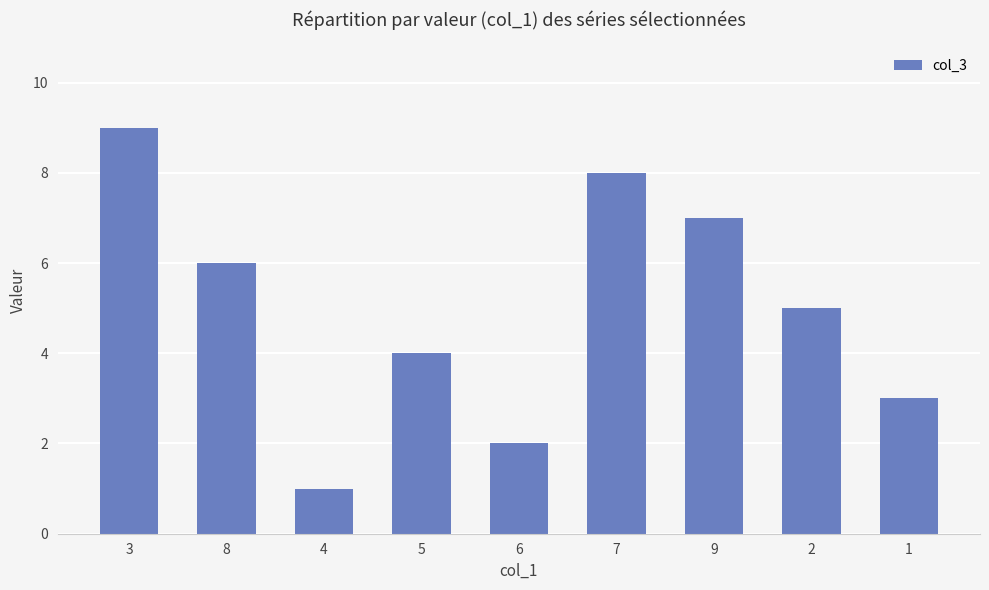

What is the sum of the values at 3 and 1?

12